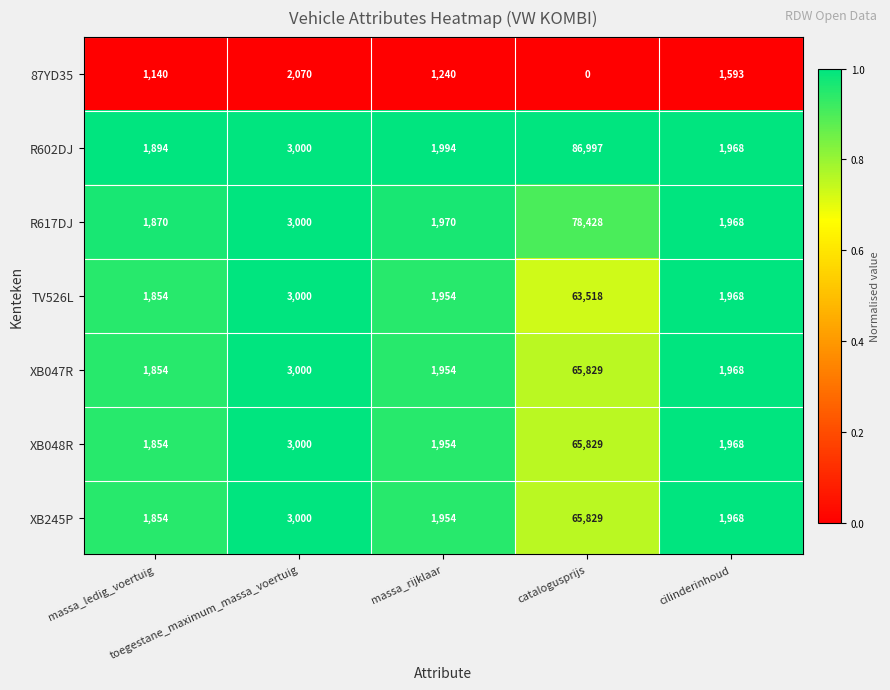

Which series has the largest total across all categories?

R602DJ